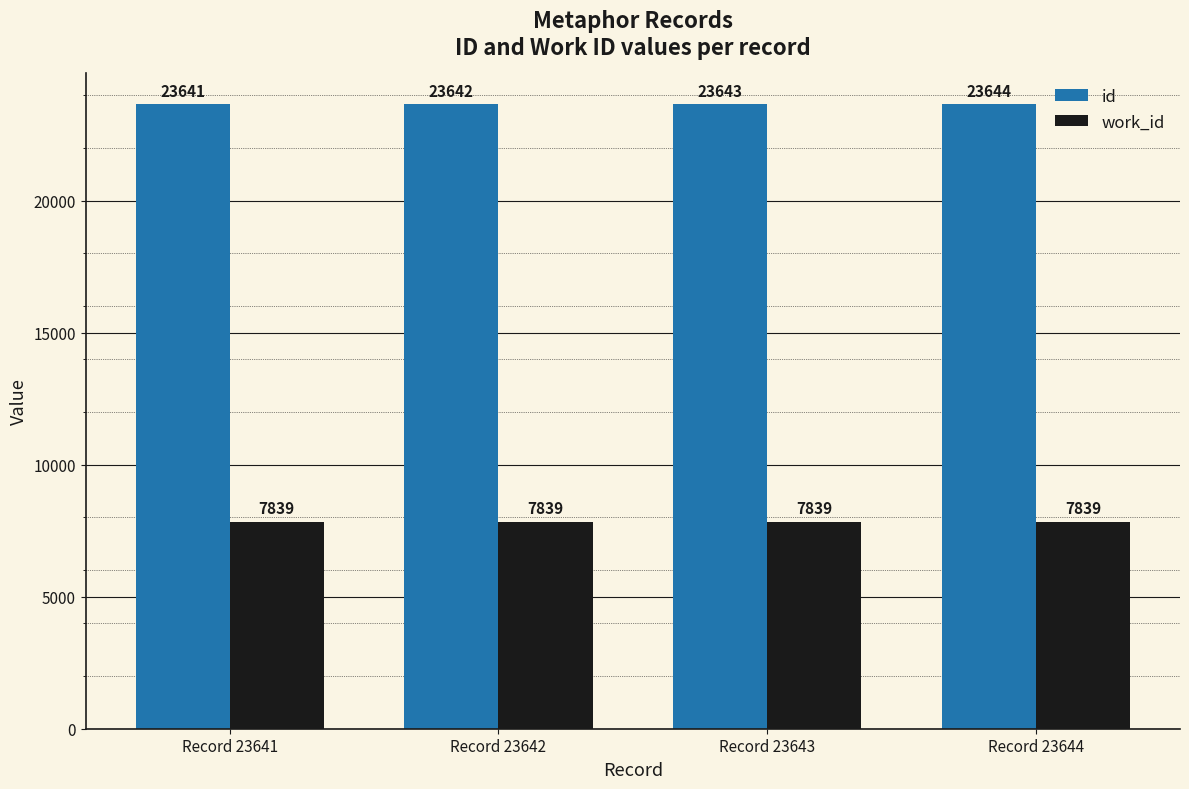

What is the spread (max minus min) of values at Record 23644?

15805